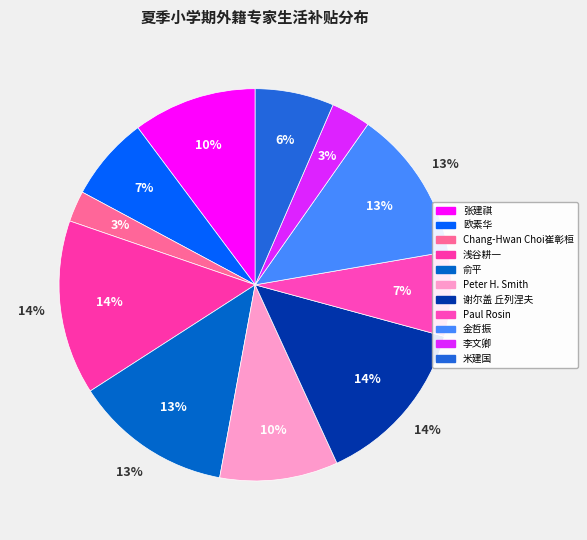

How much of the chart is everything except Paul Rosin?

93.0%